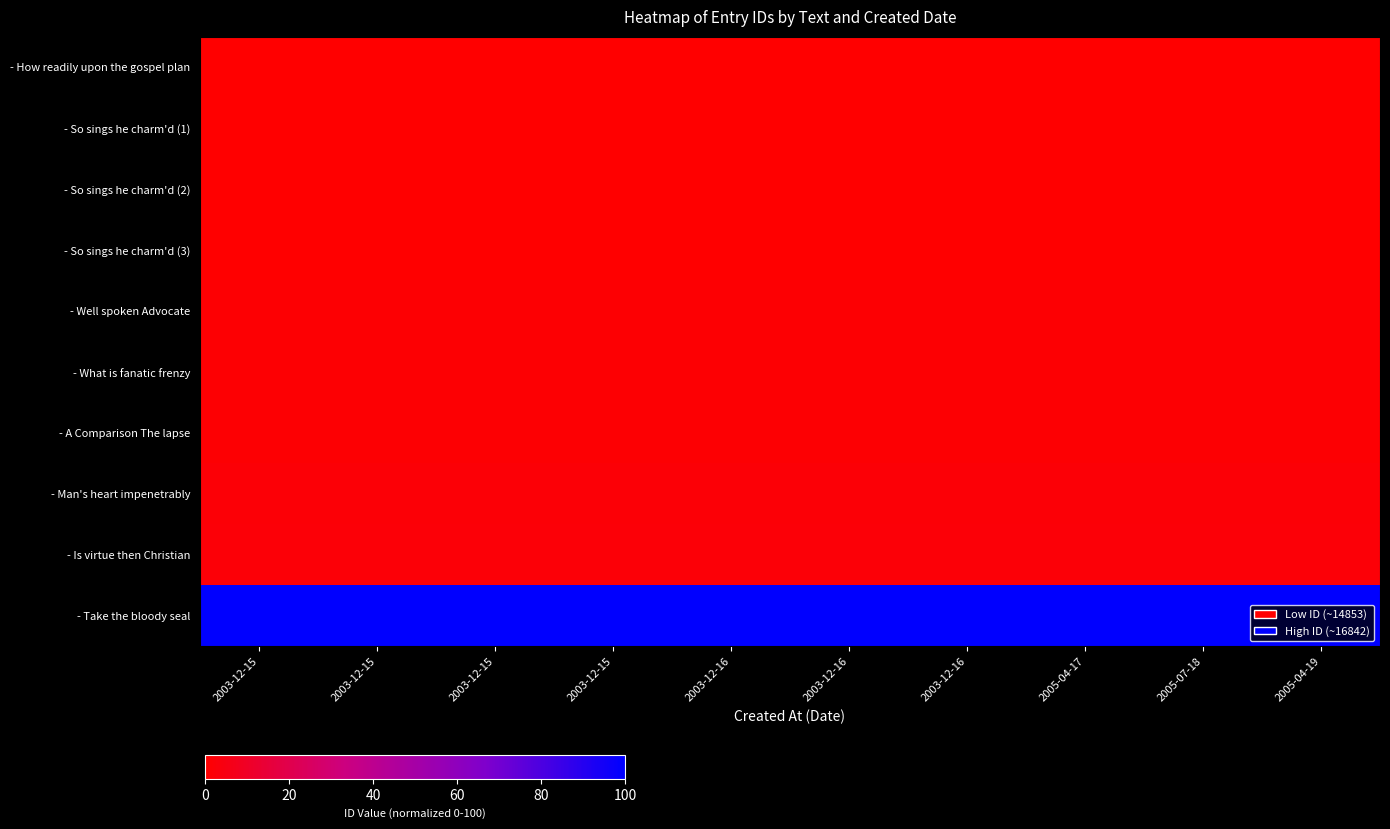

Between 2003-12-16 and 2005-04-17, which is larger?

2003-12-16